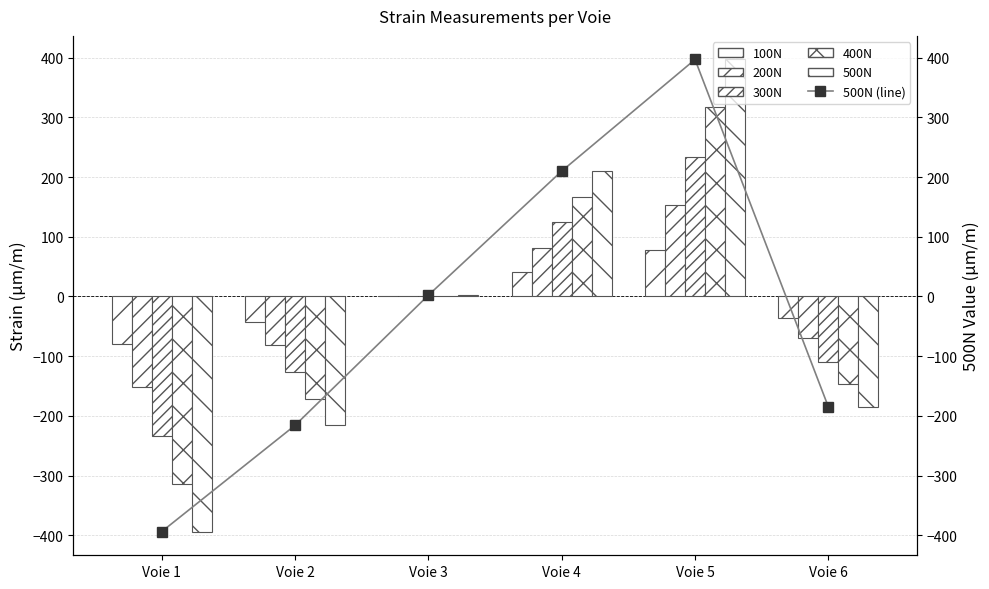

Does the chart contain stacked bars?

No